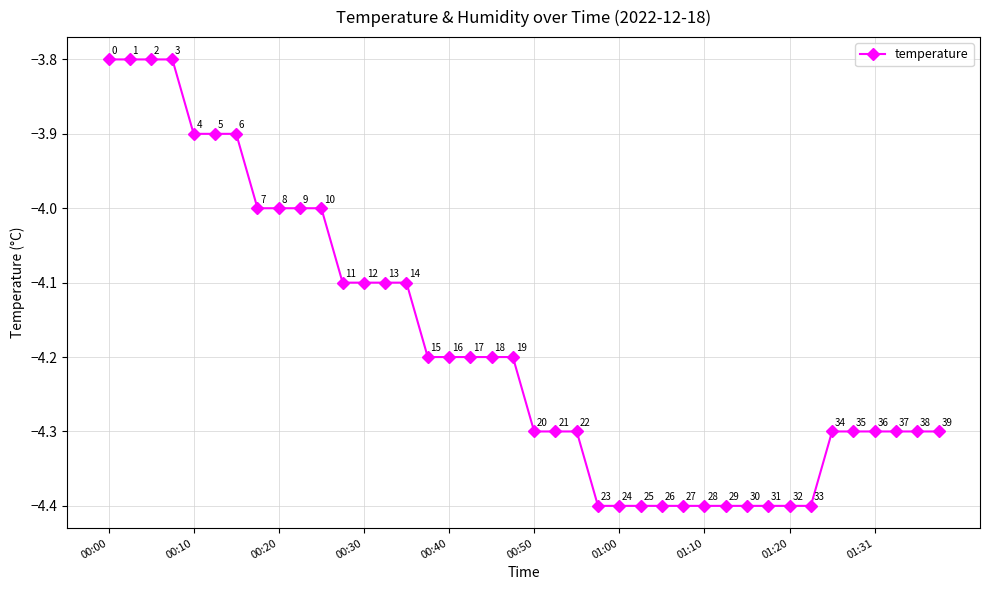

What is the smallest value displayed?

-4.4